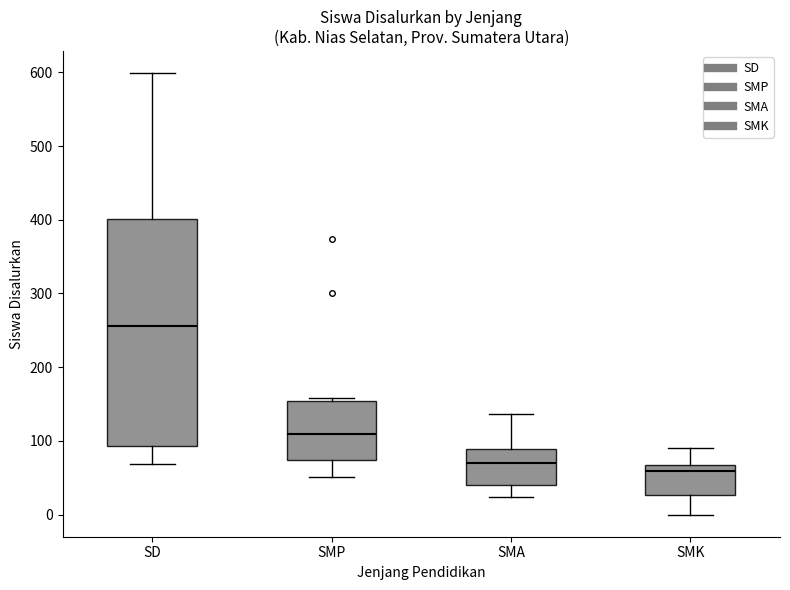

Which box is the tallest, from its lower edge to its upper edge?

SD